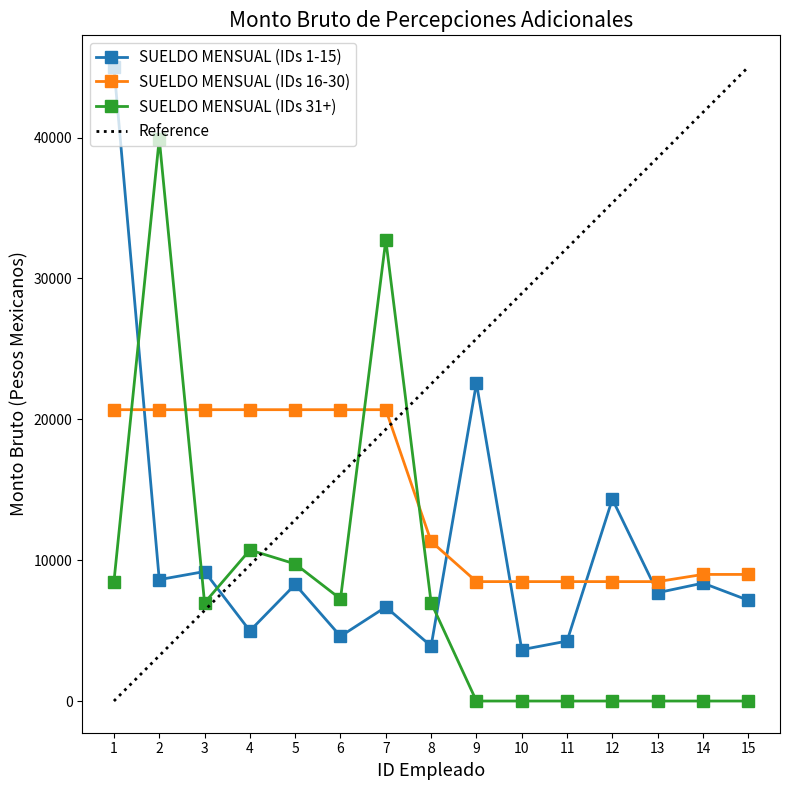

How many times do SUELDO MENSUAL (IDs 31+) and SUELDO MENSUAL (IDs 16-30) cross each other?

4